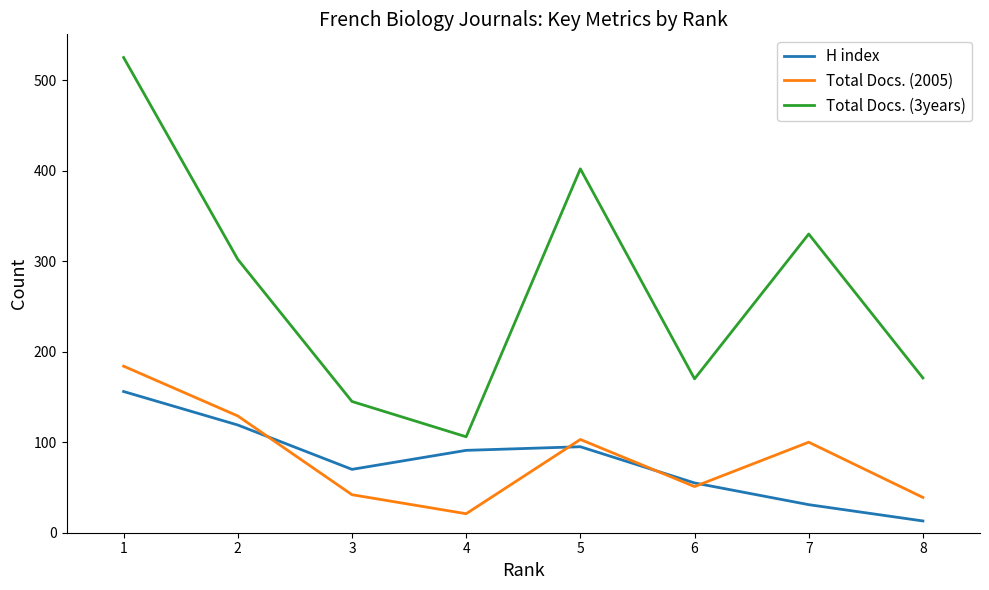

Where do H index and Total Docs. (2005) first cross each other?

2 and 3